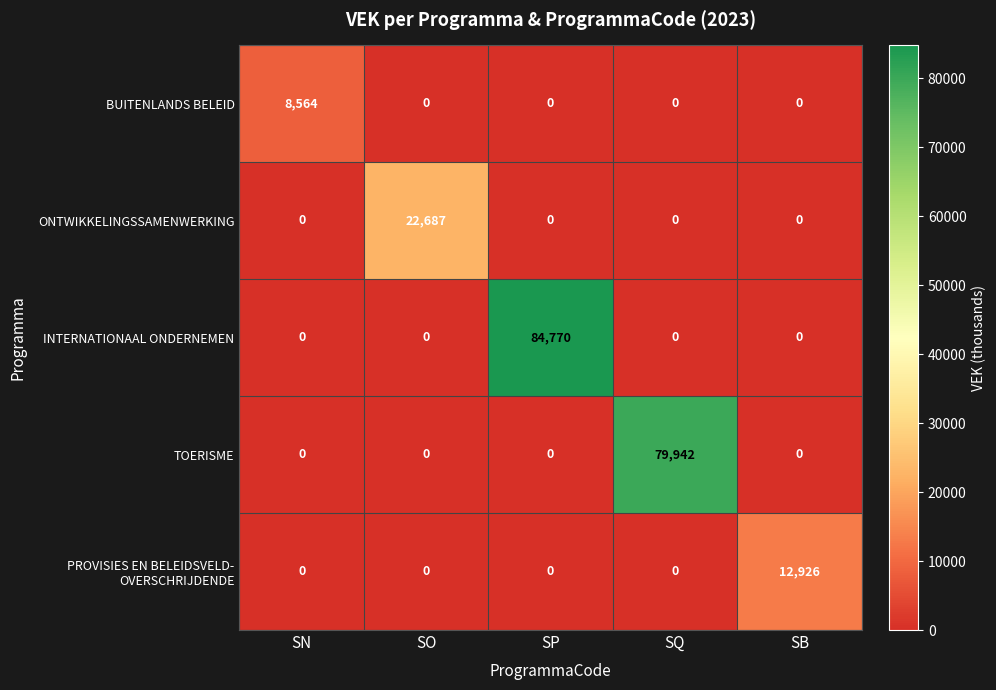

Is it true that BUITENLANDS BELEID equals 4158 at SQ?

False